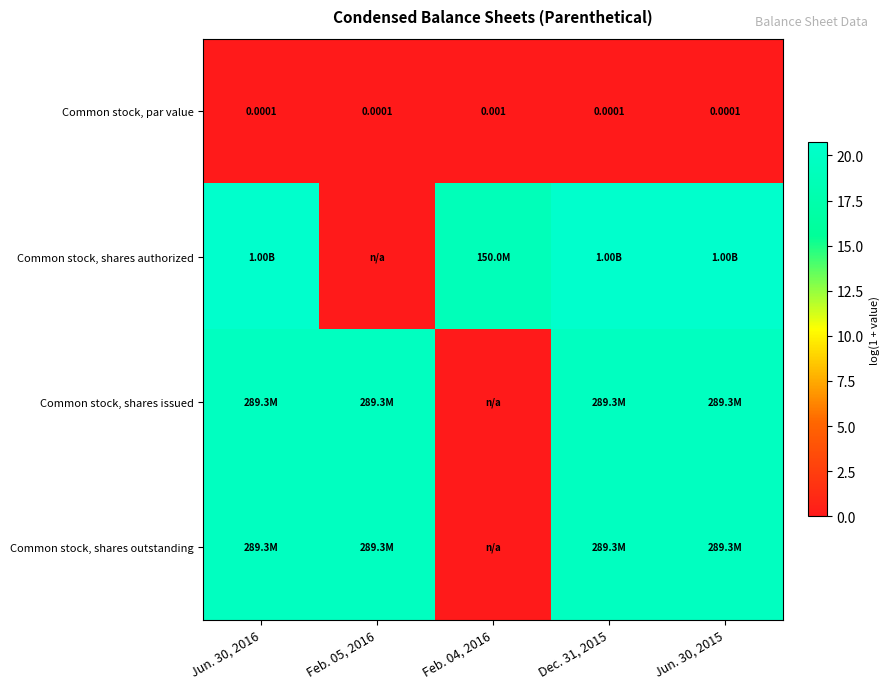

Is the value of Common stock, par value at Feb. 05, 2016 greater than the value of Common stock, shares issued at Dec. 31, 2015?

No